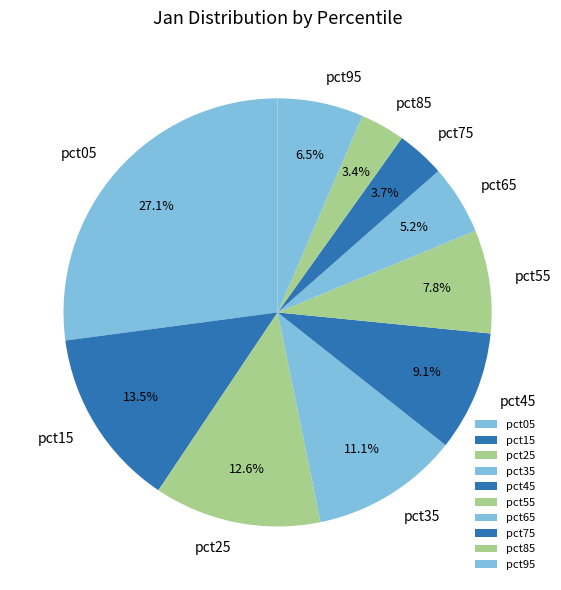

Does pct65 represent more than half of the total?

No